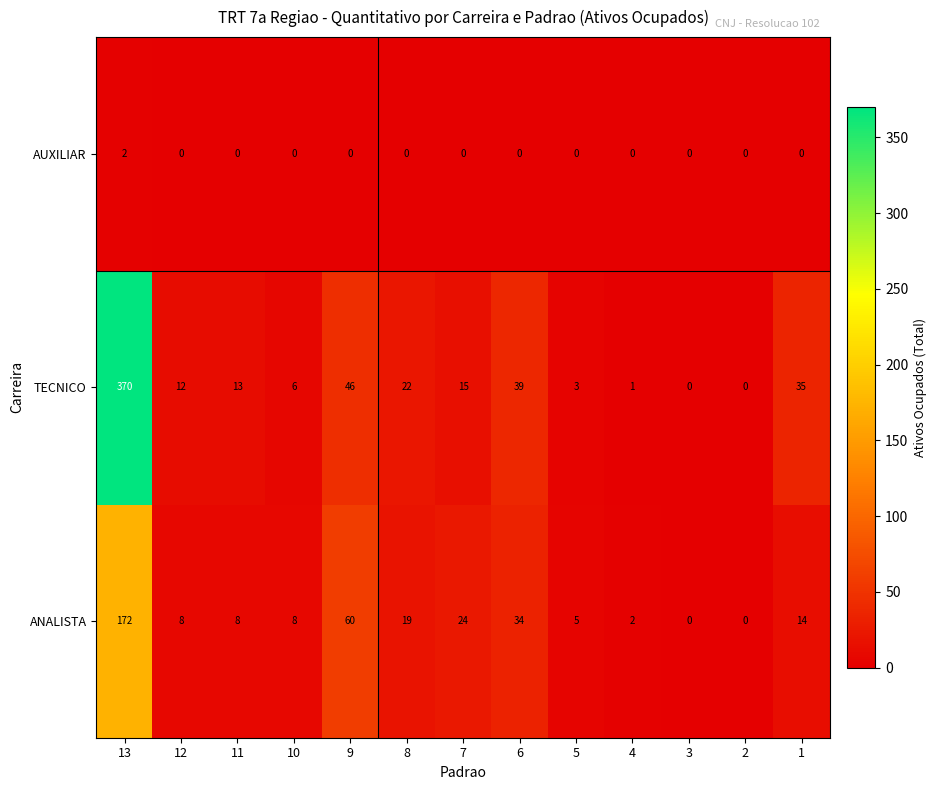

Is the value of AUXILIAR at 10 greater than the value of TECNICO at 5?

No